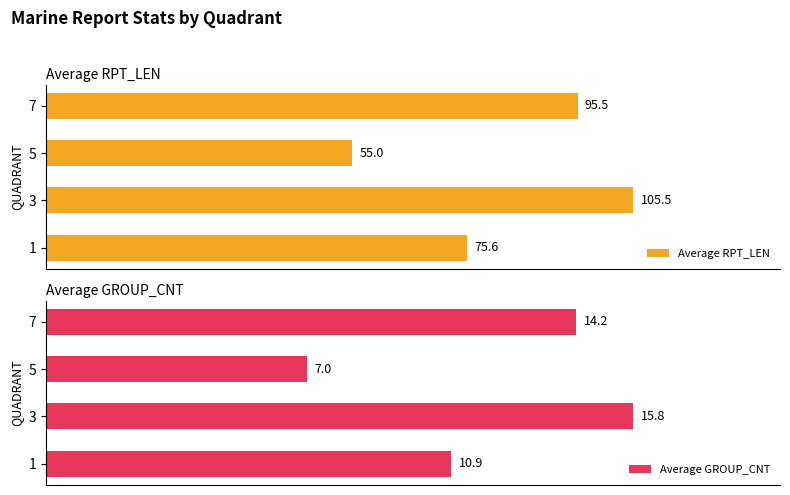

List the labels in order of Average RPT_LEN value, smallest first.

5, 1, 7, 3